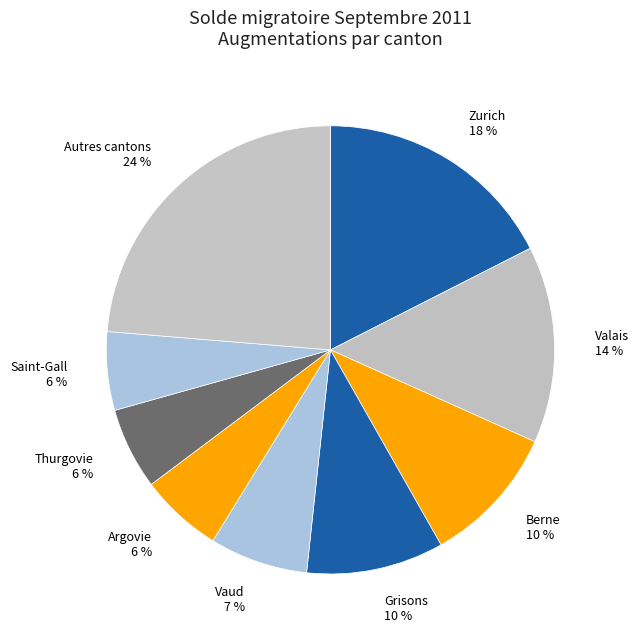

What percentage is the Grisons 10 % slice, to the nearest percent?

10%